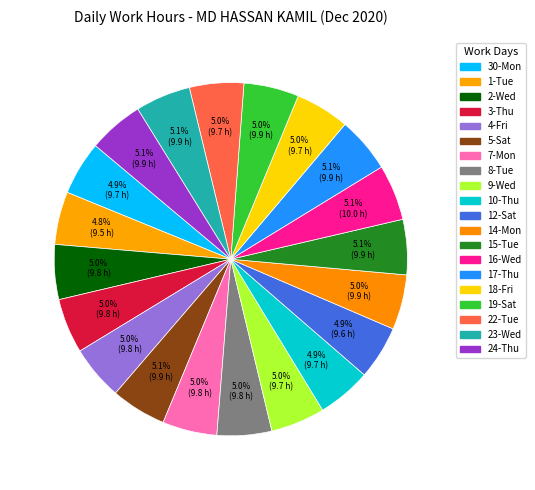

How many segments does this pie chart have?

20